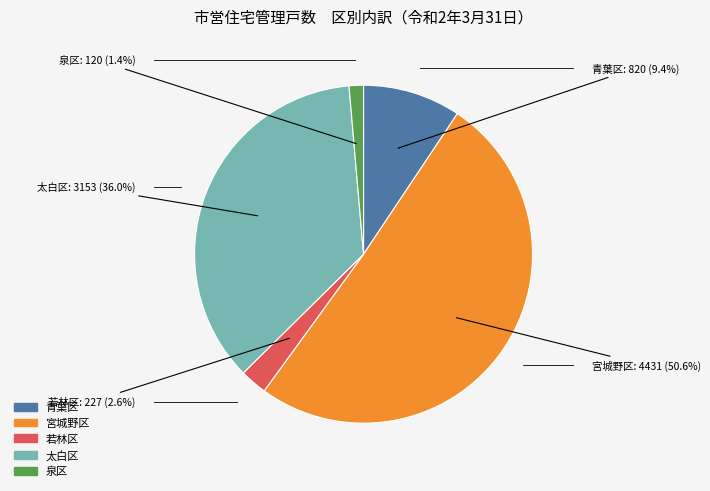

To the nearest percent, what portion does 太白区 represent?

36%